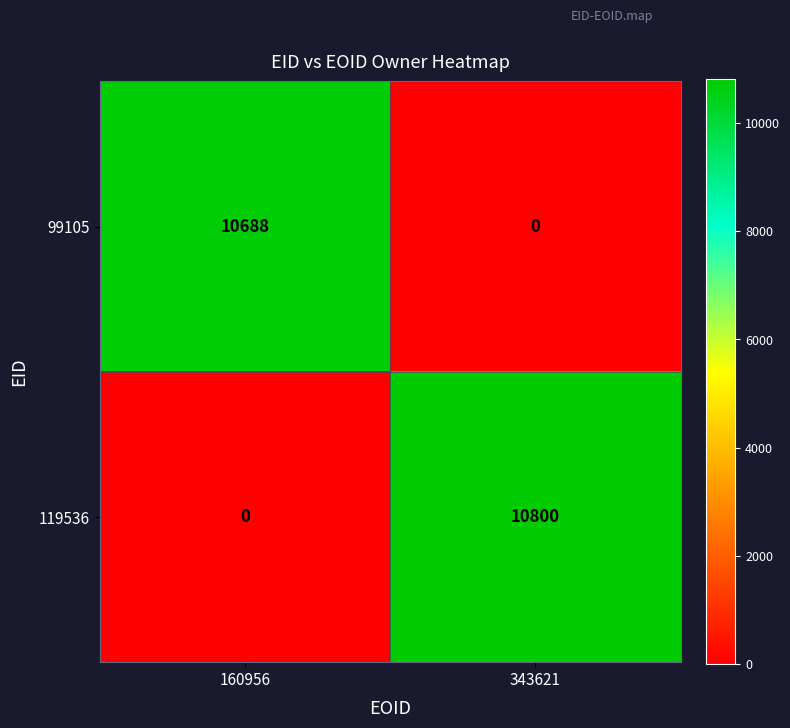

At which category is the sum across all series the highest?

343621